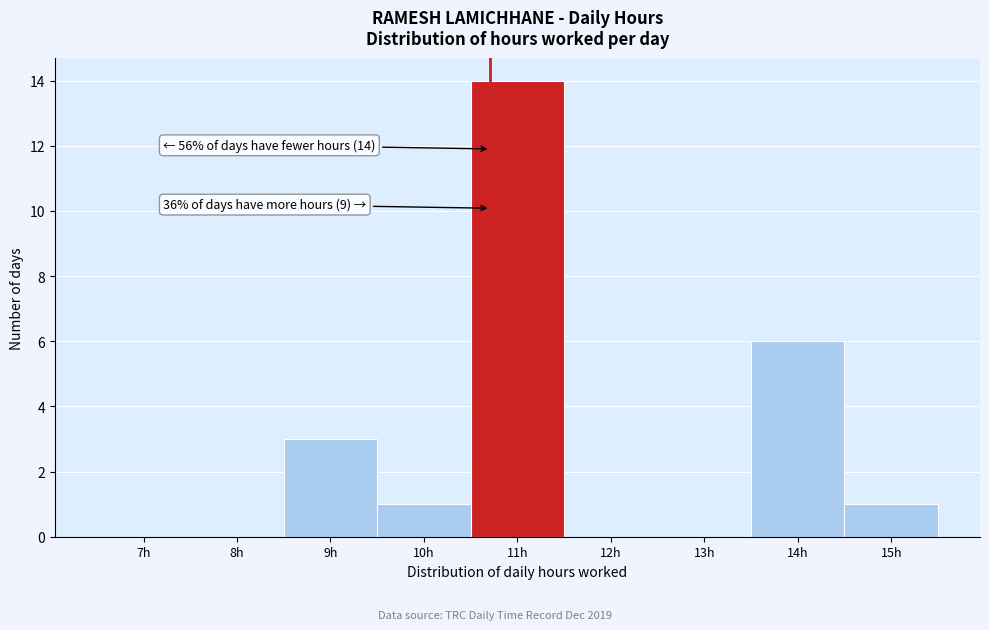

Reading left to right, extract all data points from this chart.

7h=0	8h=0	9h=3	10h=1	11h=14	12h=0	13h=0	14h=6	15h=1